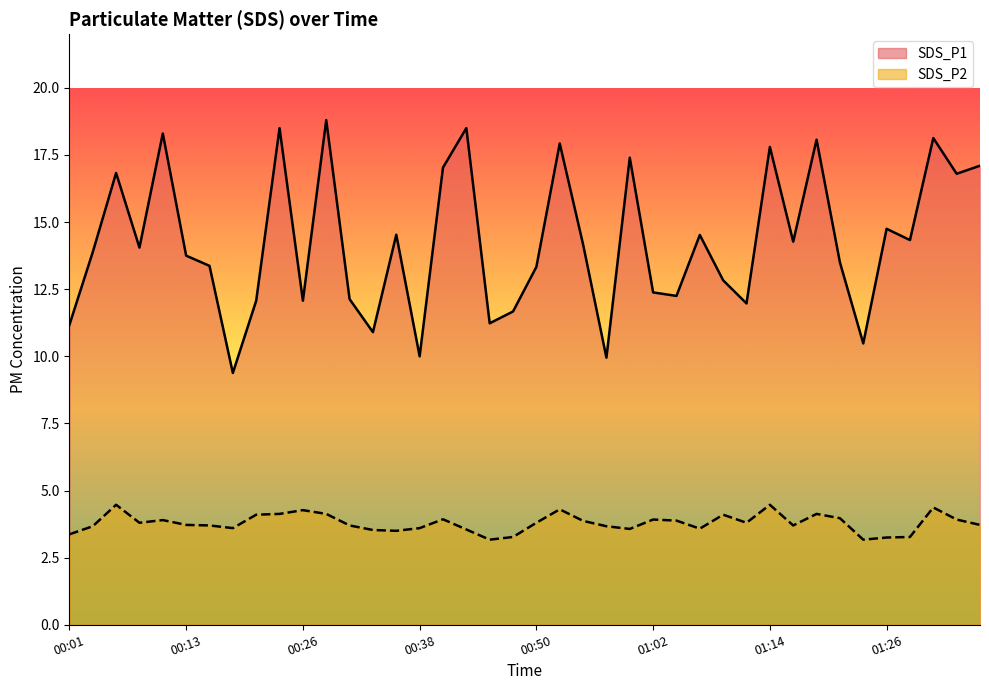

Reading right to left, transcribe all the data shown in this chart.

SDS_P1: 01:36=17.1	01:34=16.8	01:31=18.1	01:29=14.3	01:26=14.8	01:24=10.5	01:22=13.5	01:19=18.1	01:17=14.3	01:14=17.8	01:12=12.0	01:09=12.8	01:07=14.5	01:05=12.2	01:02=12.4	01:00=17.4	00:57=9.9	00:55=14.2	00:52=17.9	00:50=13.3	00:48=11.7	00:45=11.2	00:43=18.5	00:40=17.0	00:38=10.0	00:35=14.5	00:33=10.9	00:31=12.1	00:28=18.8	00:26=12.1	00:23=18.5	00:21=12.1	00:18=9.4	00:16=13.4	00:13=13.8	00:11=18.3	00:08=14.1	00:06=16.8	00:03=13.9	00:01=11.2
SDS_P2: 01:36=3.7	01:34=3.9	01:31=4.4	01:29=3.3	01:26=3.2	01:24=3.2	01:22=4.0	01:19=4.1	01:17=3.7	01:14=4.5	01:12=3.8	01:09=4.1	01:07=3.6	01:05=3.9	01:02=3.9	01:00=3.6	00:57=3.7	00:55=3.9	00:52=4.3	00:50=3.8	00:48=3.3	00:45=3.2	00:43=3.5	00:40=3.9	00:38=3.6	00:35=3.5	00:33=3.5	00:31=3.7	00:28=4.1	00:26=4.3	00:23=4.1	00:21=4.1	00:18=3.6	00:16=3.7	00:13=3.7	00:11=3.9	00:08=3.8	00:06=4.5	00:03=3.7	00:01=3.4